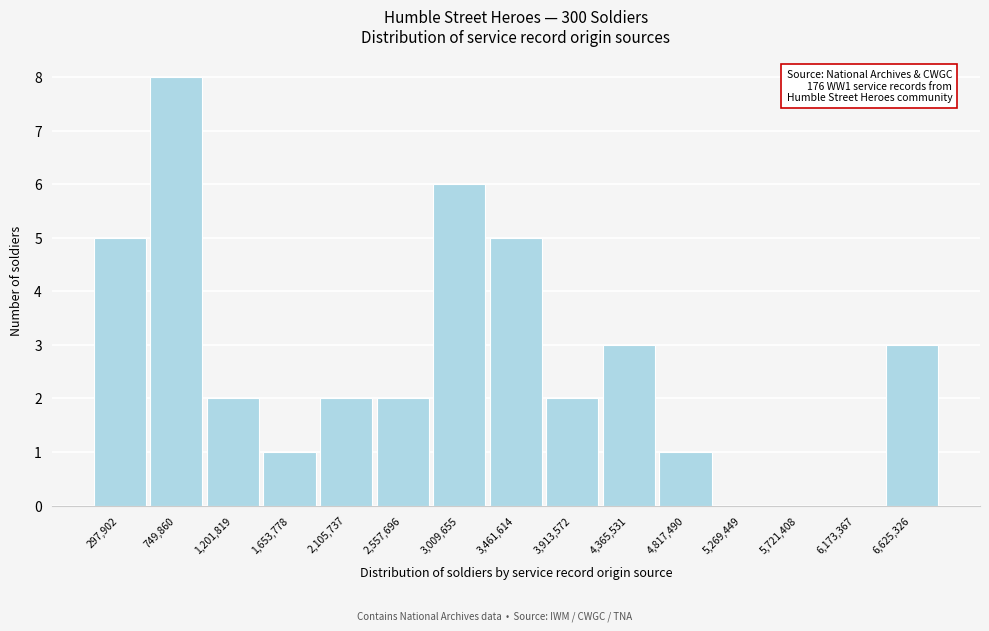

Reading left to right, what are all the values shown in this chart?

297,902=5	749,860=8	1,201,819=2	1,653,778=1	2,105,737=2	2,557,696=2	3,009,655=6	3,461,614=5	3,913,572=2	4,365,531=3	4,817,490=1	5,269,449=0	5,721,408=0	6,173,367=0	6,625,326=3